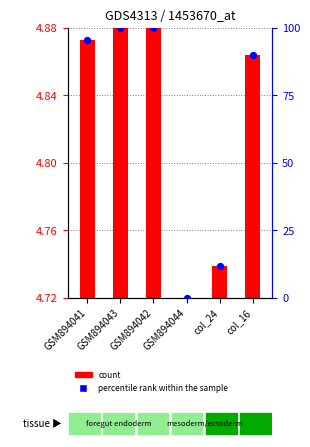

Which series has the largest total across all categories?

percentile rank within the sample